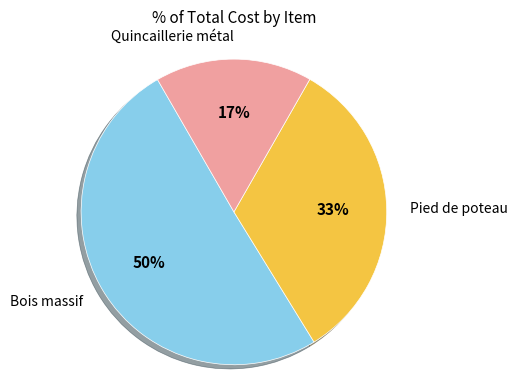

To the nearest percent, what is the average slice percentage?

33%